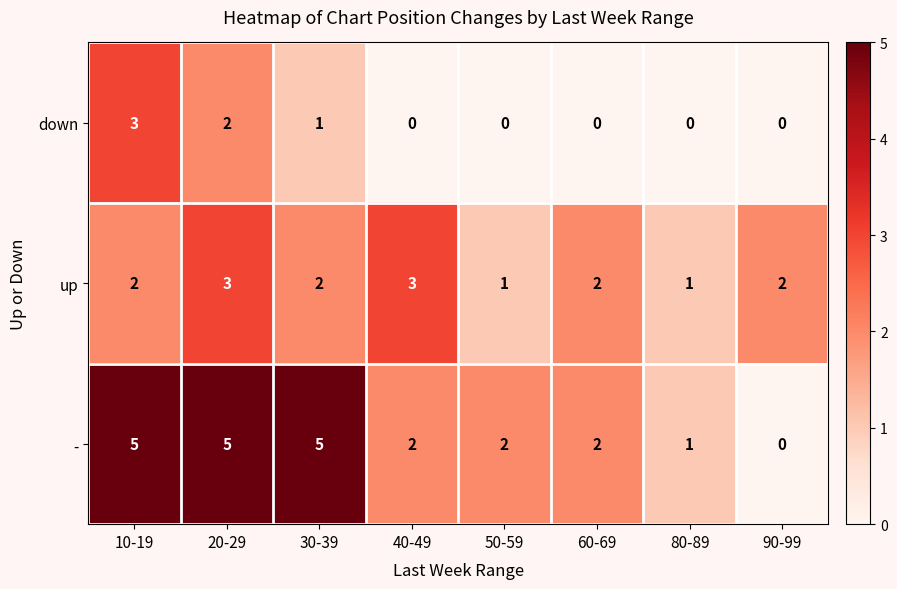

Reading left to right, what are all the values shown in this chart?

down: 3	2	1	0	0	0	0	0
up: 2	3	2	3	1	2	1	2
-: 5	5	5	2	2	2	1	0